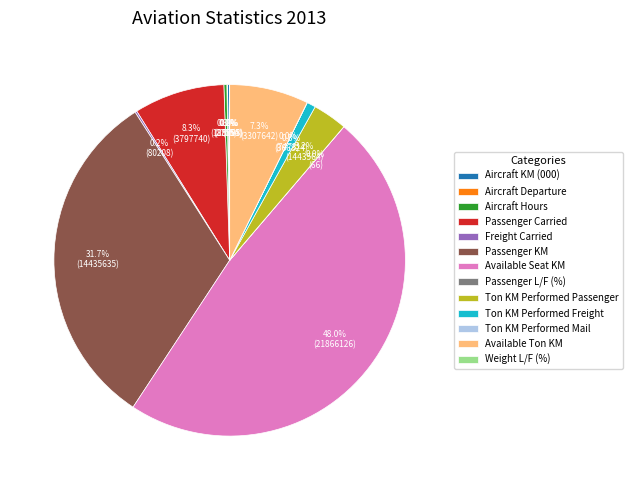

The Passenger Carried slice represents 16% of the pie. True or false?

False